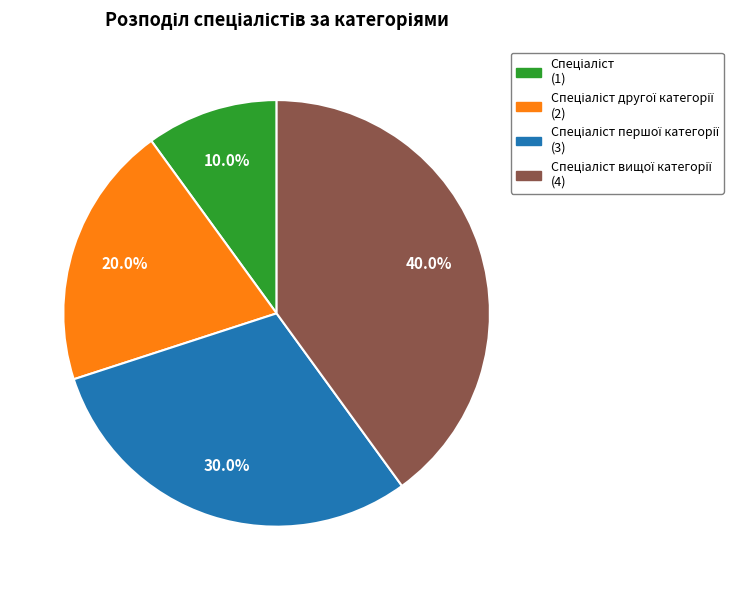

Is there any slice that represents more than half of the pie?

No